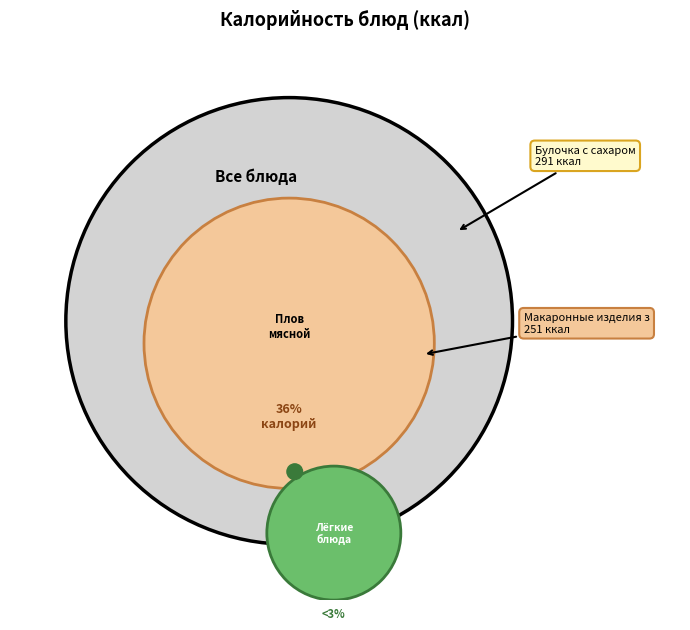

The Щи из свежей капусты slice represents 17% of the pie. True or false?

False